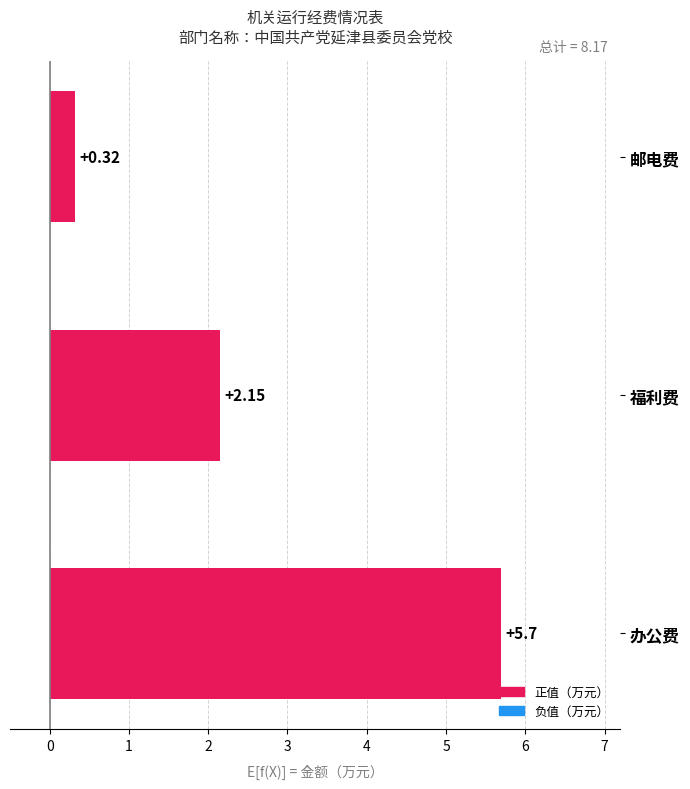

How many data points are less than 2?

1